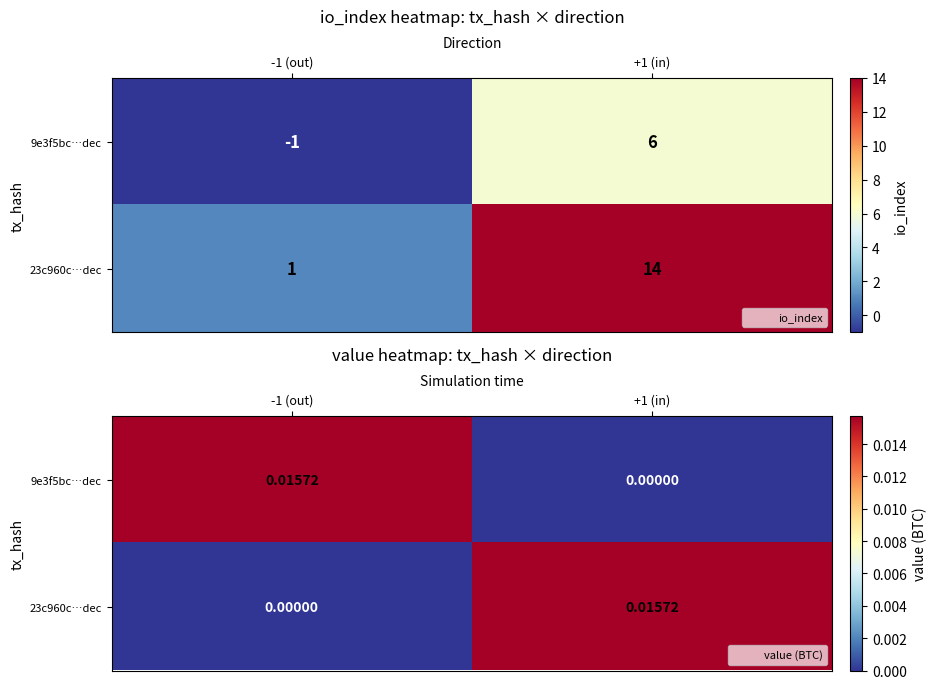

Which category has the highest value in the 23c960c…dec series?

+1 (in)